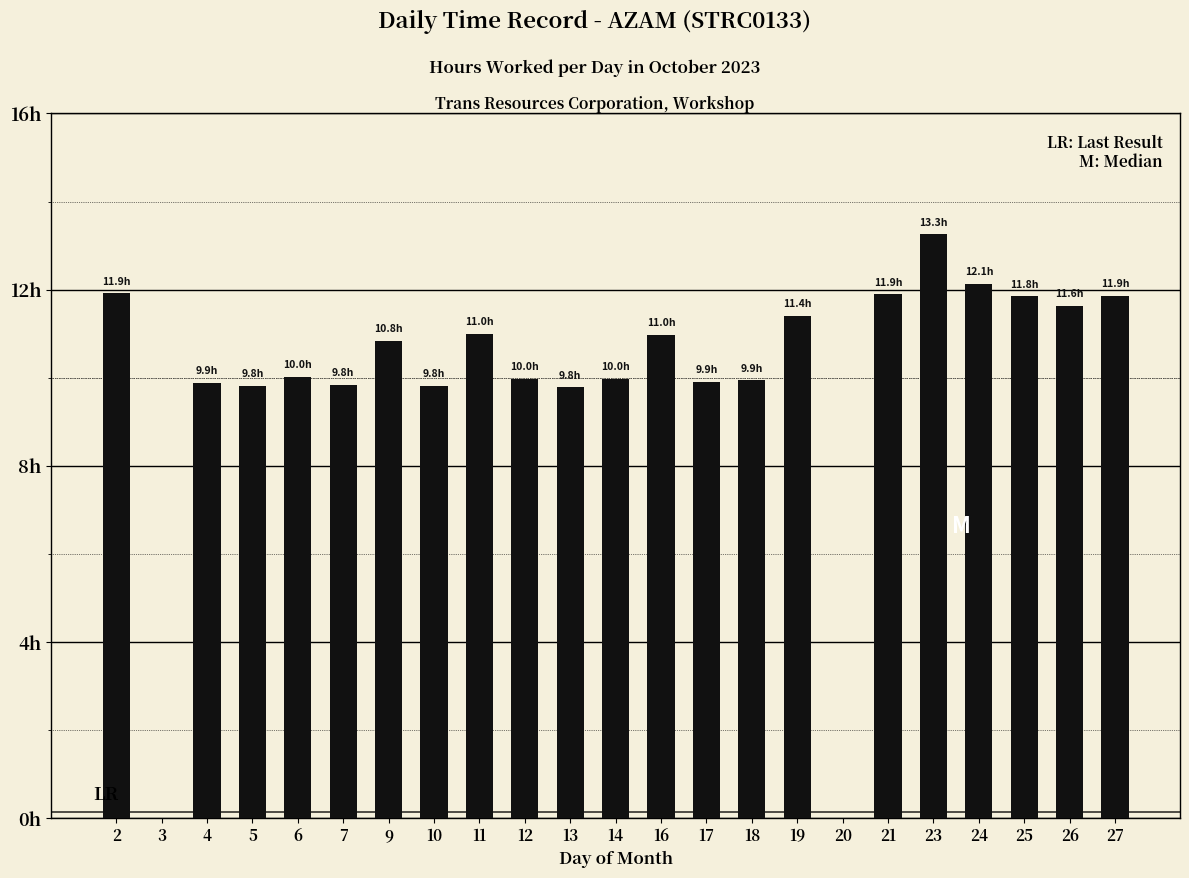

What is the value of the 20th bar from the left?

12.1